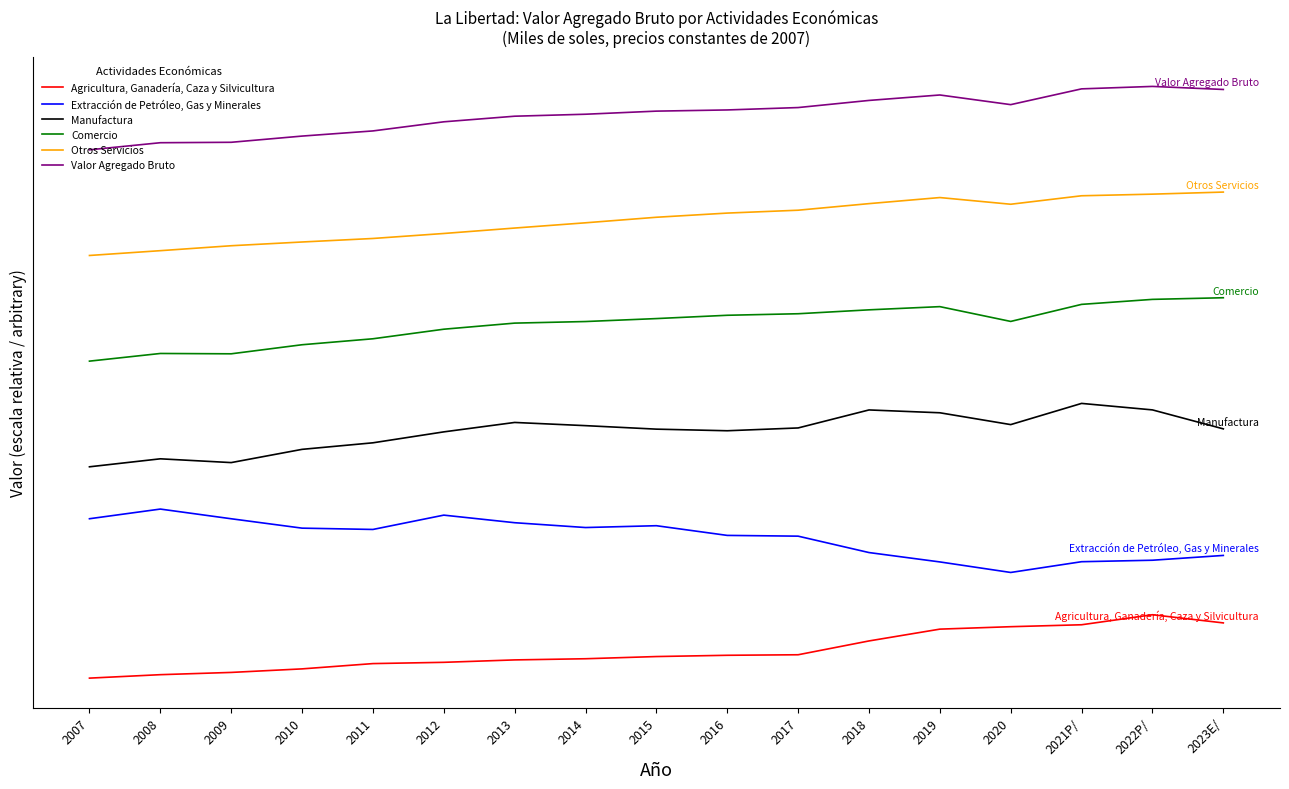

What are all the series names shown in the legend?

Agricultura, Ganadería, Caza y Silvicultura, Extracción de Petróleo, Gas y Minerales, Manufactura, Comercio, Otros Servicios, Valor Agregado Bruto